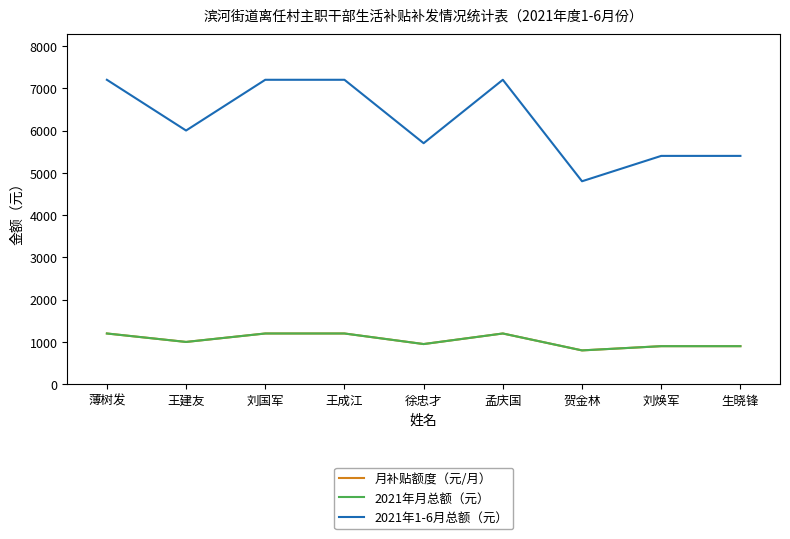

Which series has the largest range (max minus min)?

2021年1-6月总额（元）